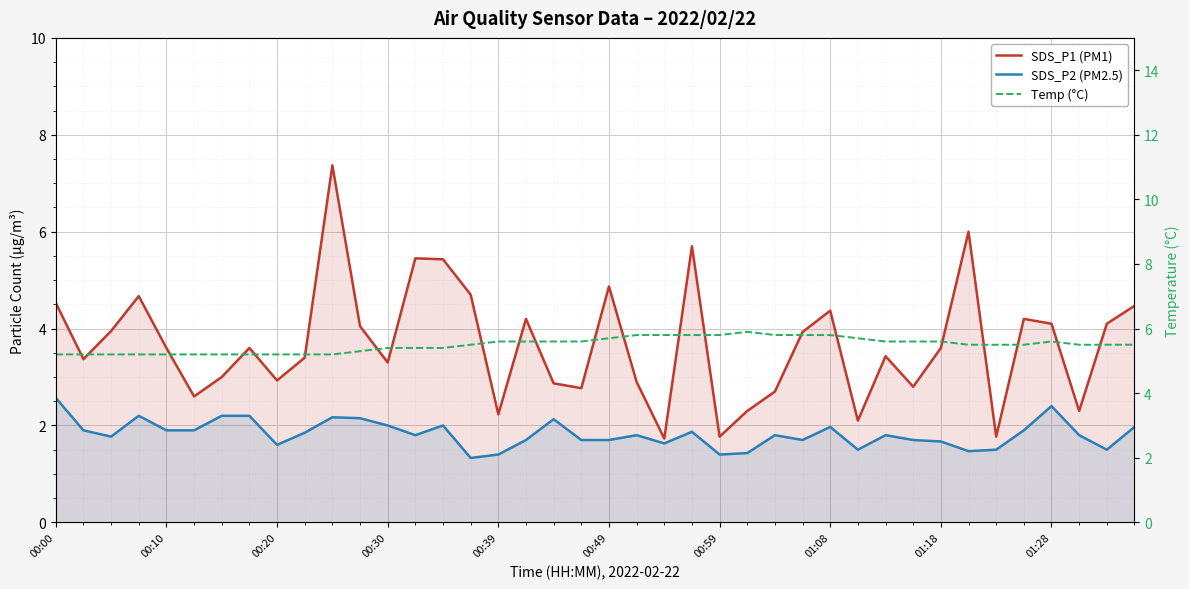

True or false: Temp (°C) and SDS_P2 (PM2.5) cross at least once.

False